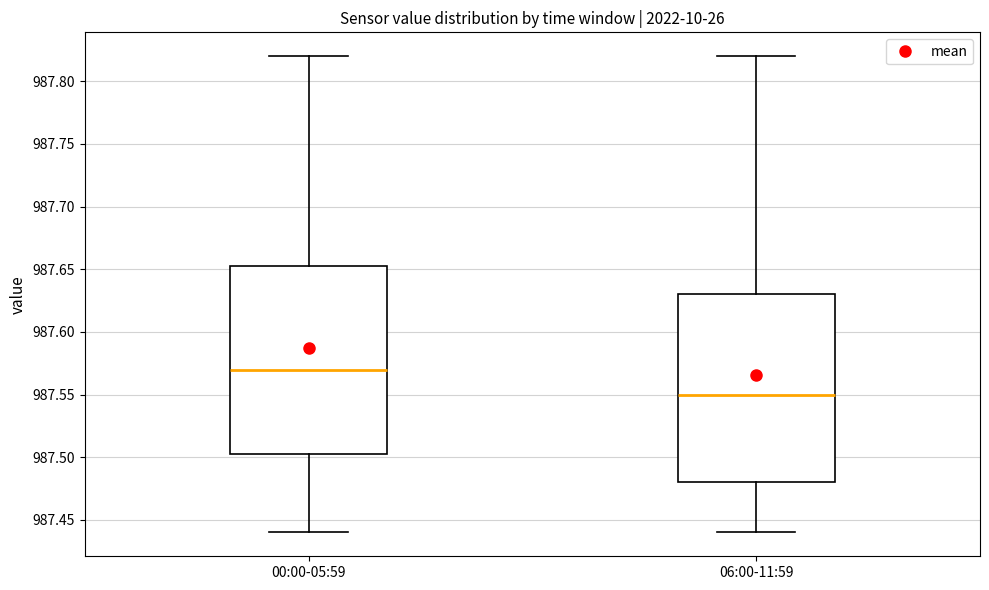

Reading left to right, read every box against the y-axis: the position of its median line, the range the box covers, and the ends of its whiskers. The values are not printed on the chart, so give them approximately, as read against the axis.

00:00-05:59: median 987.570, box 987.505 to 987.655, whiskers 987.440 to 987.820
06:00-11:59: median 987.550, box 987.480 to 987.630, whiskers 987.440 to 987.820